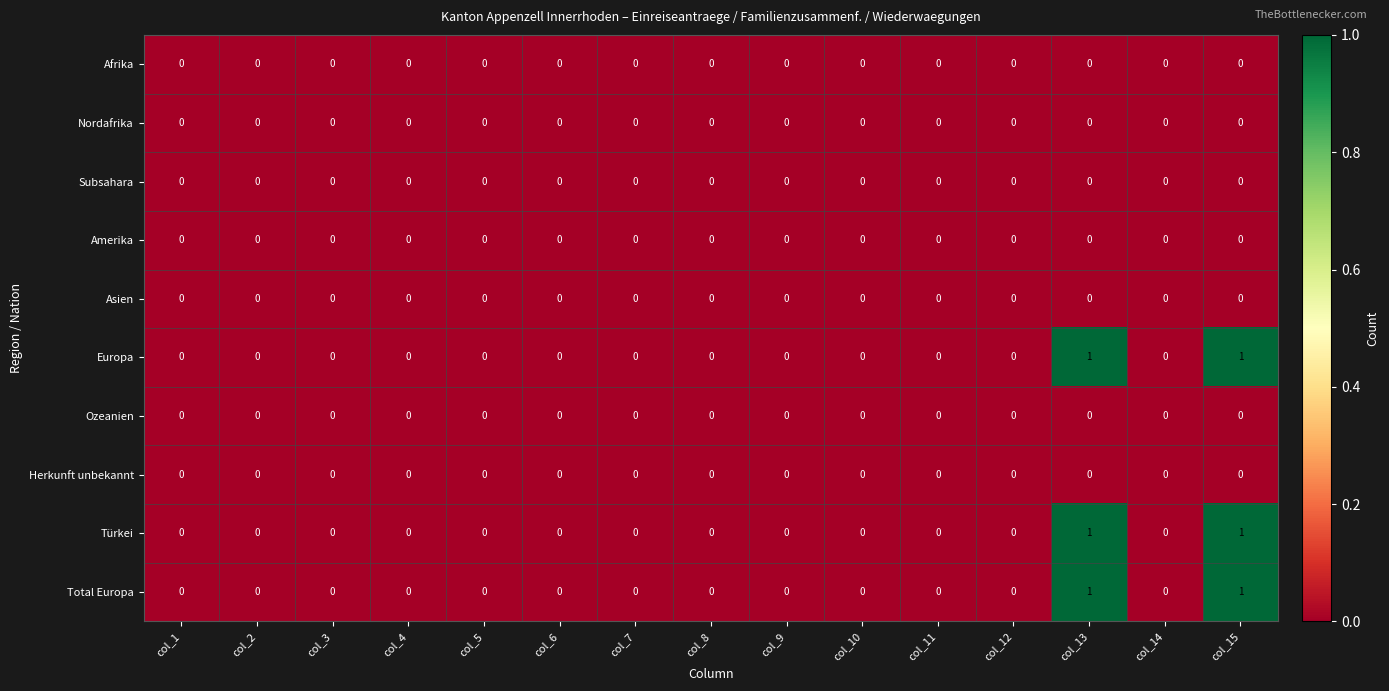

The value of Ozeanien at col_4 is 0. True or false?

True